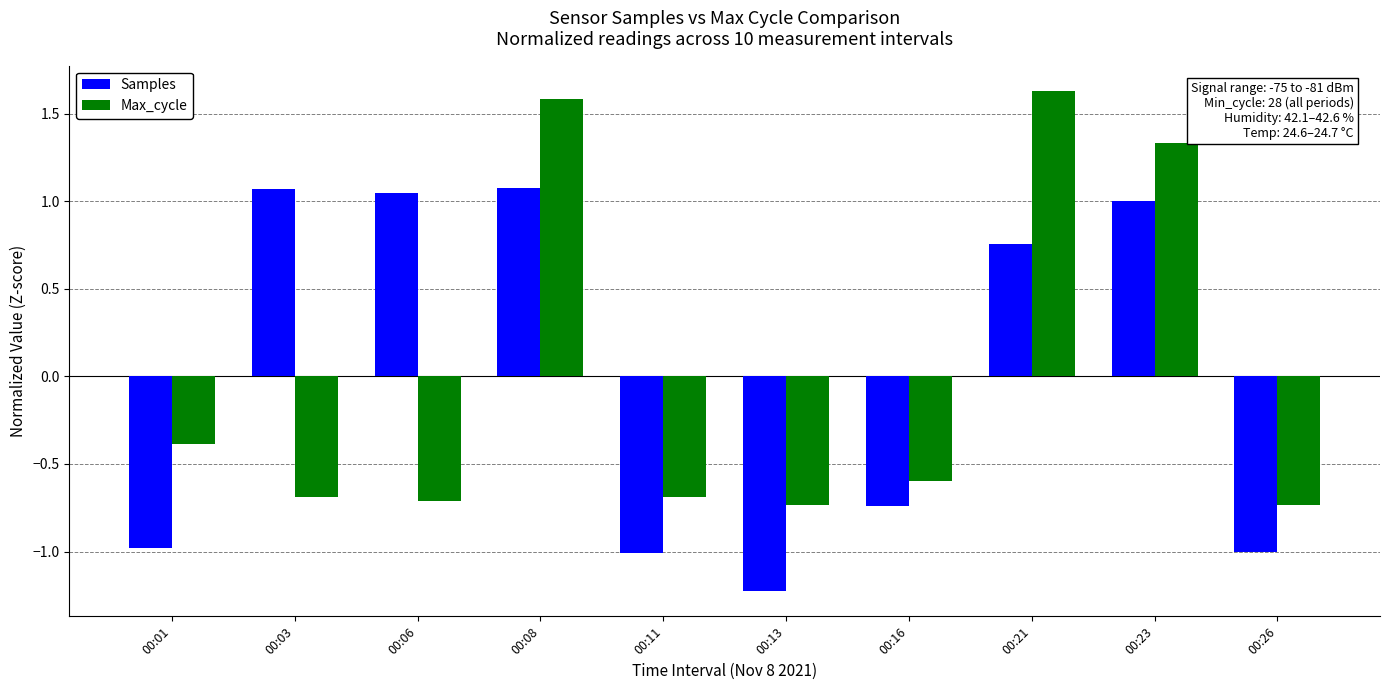

What is the difference between the highest and lowest values at 00:01?

0.6